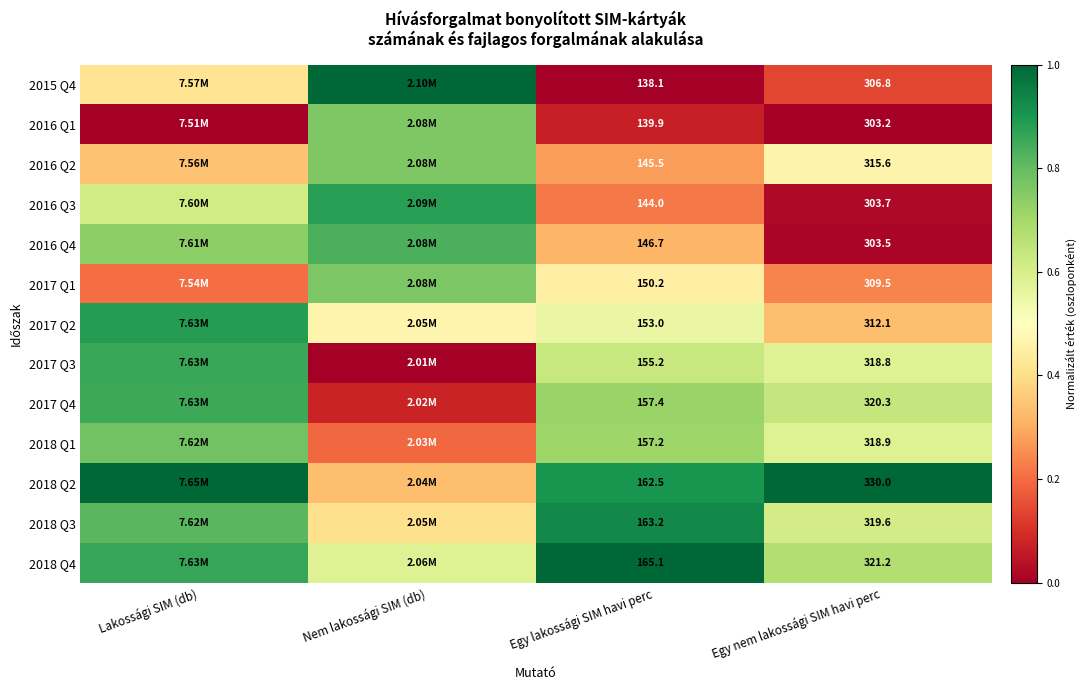

Which category has the lowest value across all series?

Egy lakossági SIM havi perc